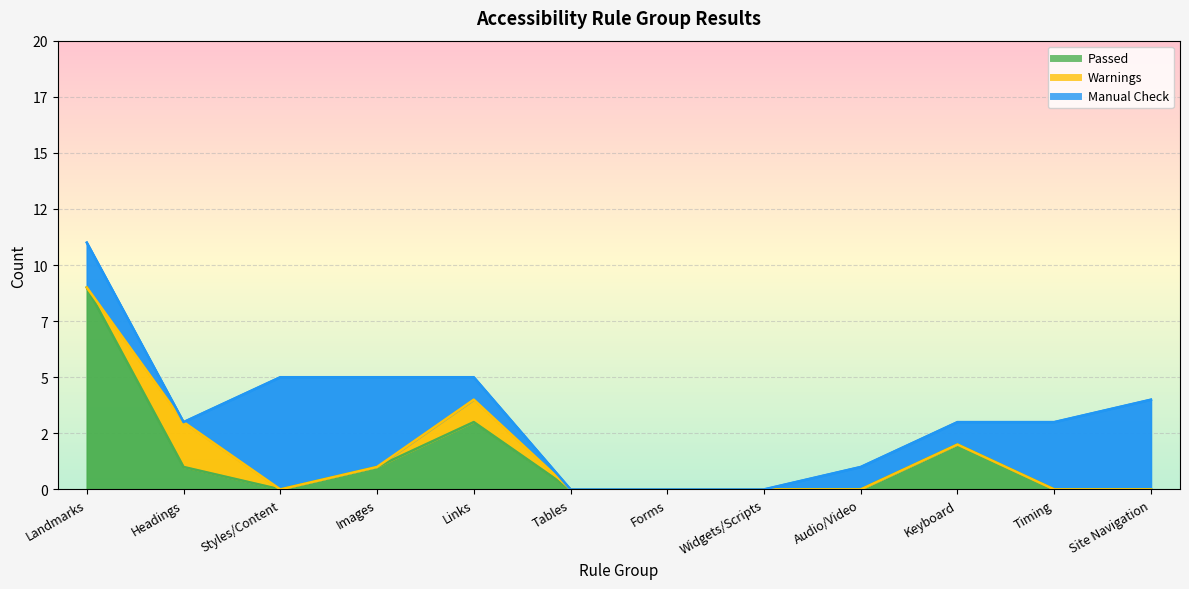

Is the value of Manual Check at Headings greater than the value of Passed at Landmarks?

No